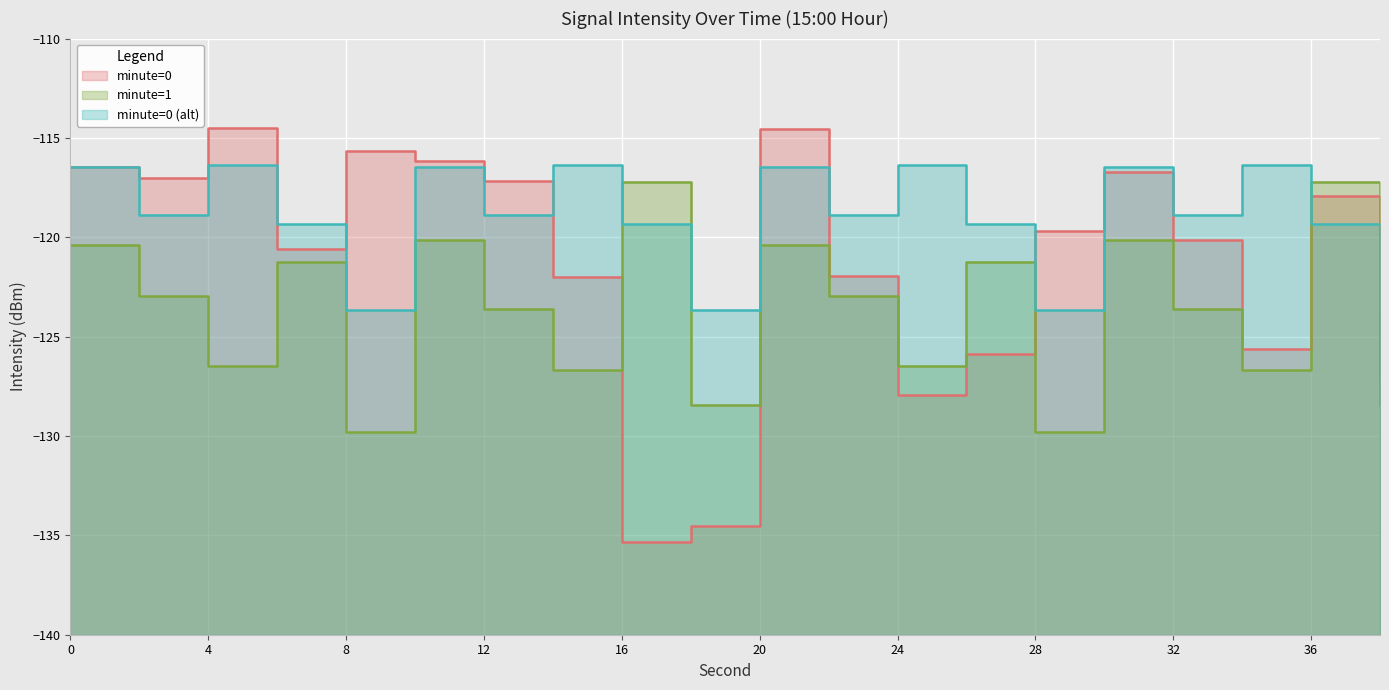

Between which two adjacent categories do minute=0 and minute=0 (alt) first intersect?

0 and 2